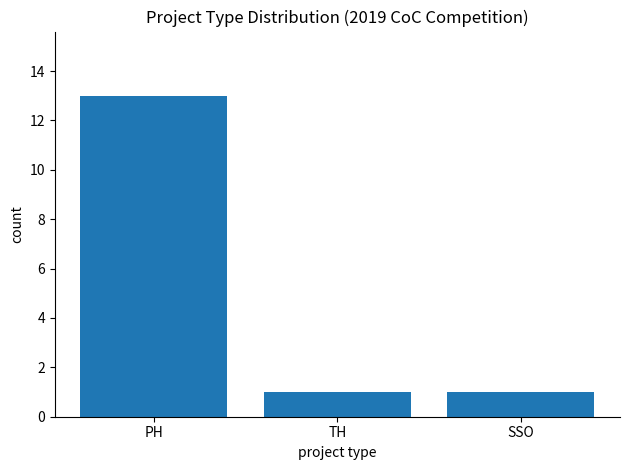

Which label corresponds to the largest value in the chart?

PH